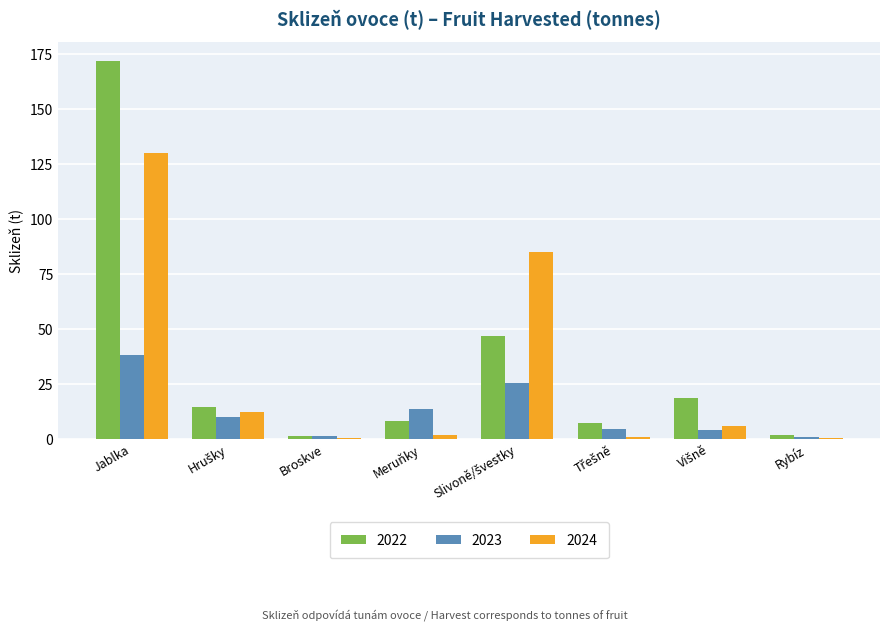

How many data points in 2022 are above 14?

4